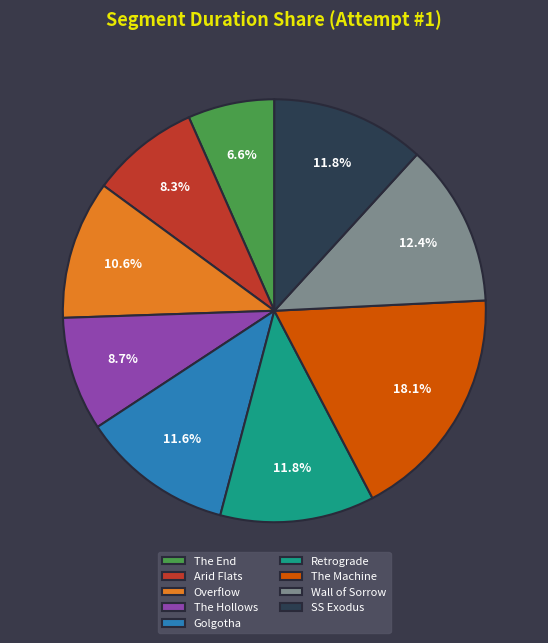

Combined, what portion of the pie is The End and Retrograde?

18.4%